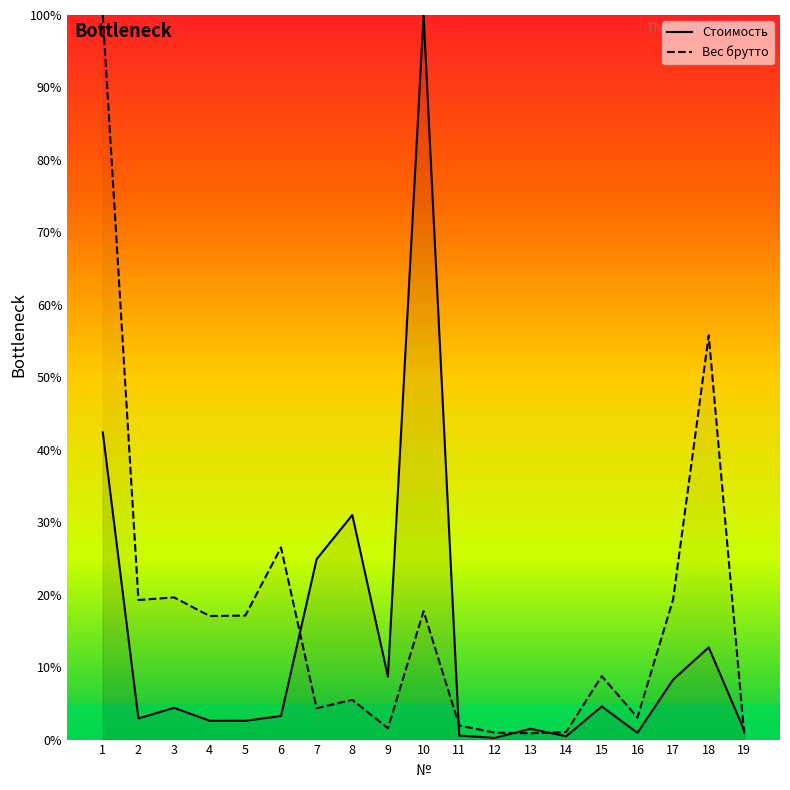

What is the difference between the maximum and minimum values in the Вес брутто series?

99.5